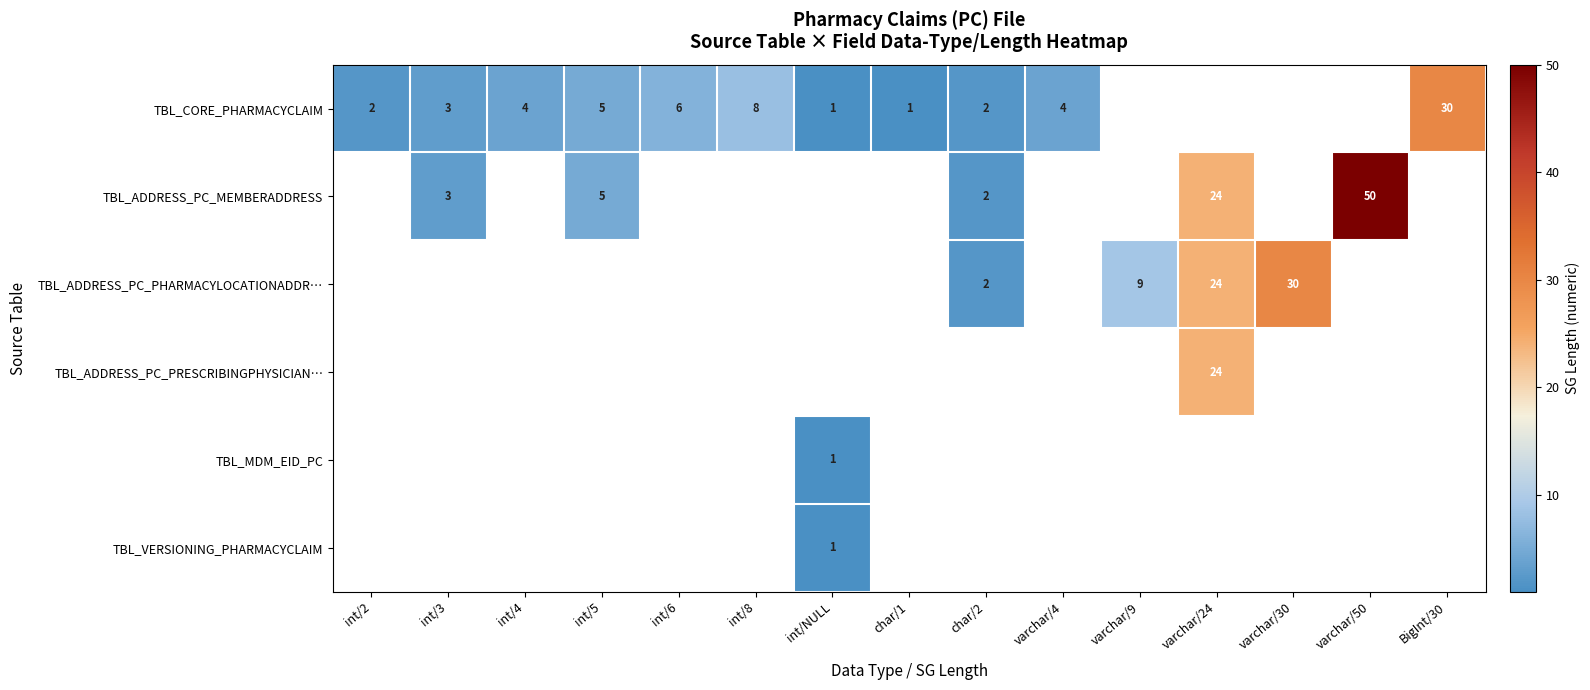

Is it true that TBL_CORE_PHARMACYCLAIM equals 8 at int/5?

False